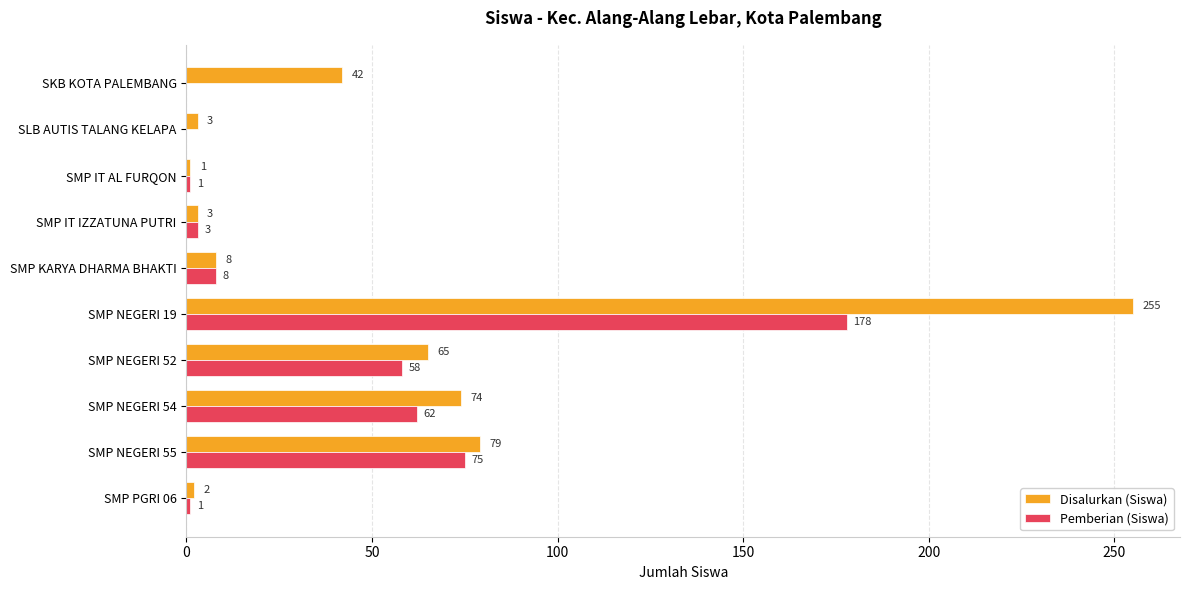

True or false: Disalurkan (Siswa) has a value of 172 at SMP NEGERI 19.

False